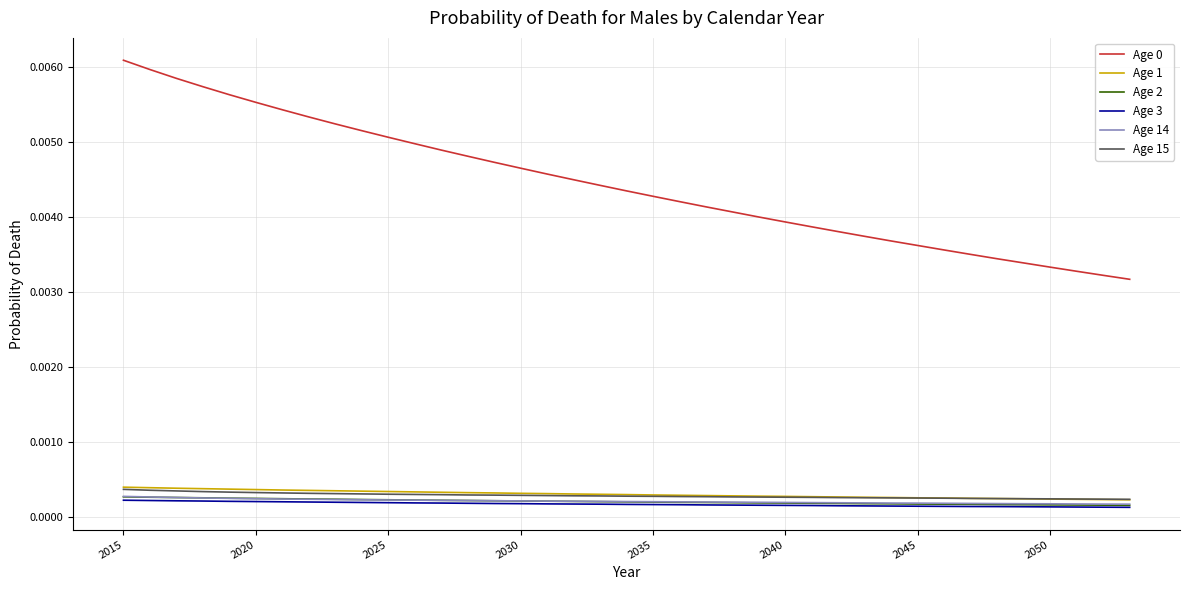

True or false: Age 14 and Age 3 cross at least once.

False